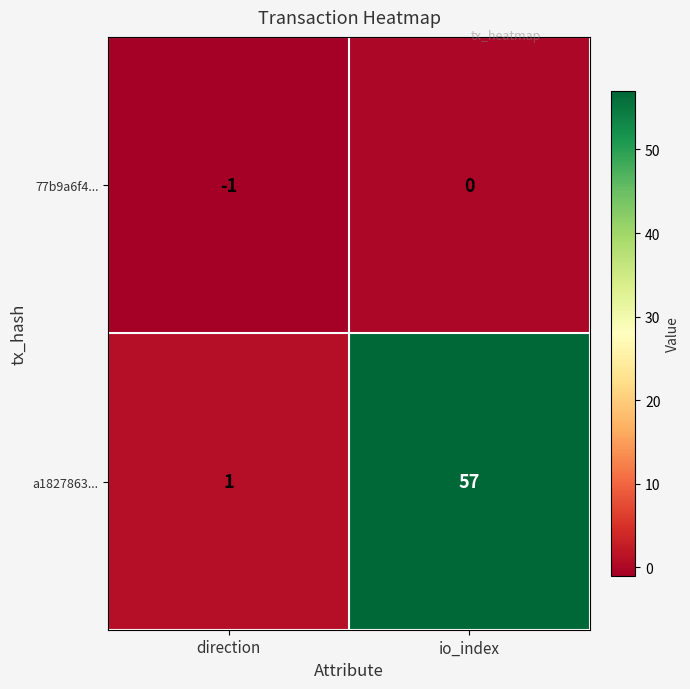

The value of a1827863... at io_index is 57. True or false?

True